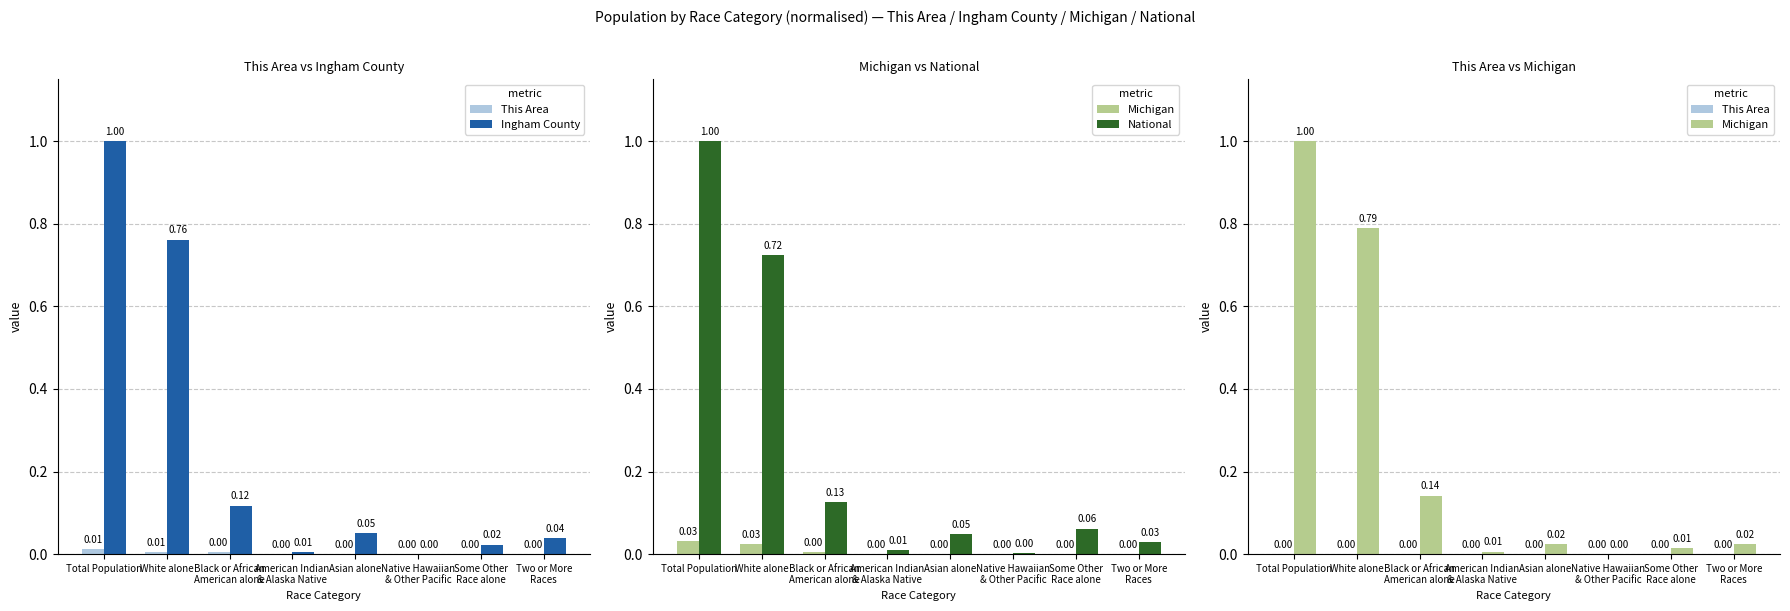

What is the difference between the Michigan values at White alone and Two or More
Races?

0.8